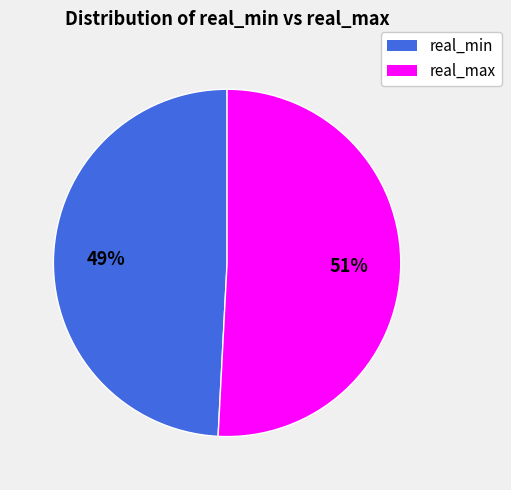

To the nearest percent, what is the difference between the largest and smallest slice percentages?

2%